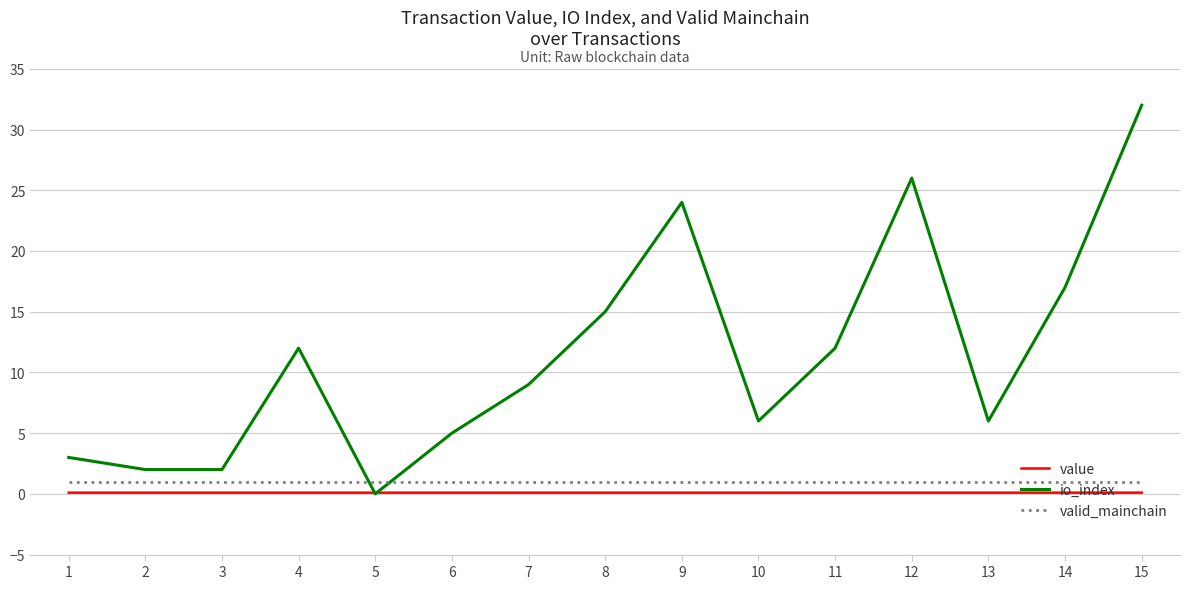

Which series has the largest range (max minus min)?

io_index